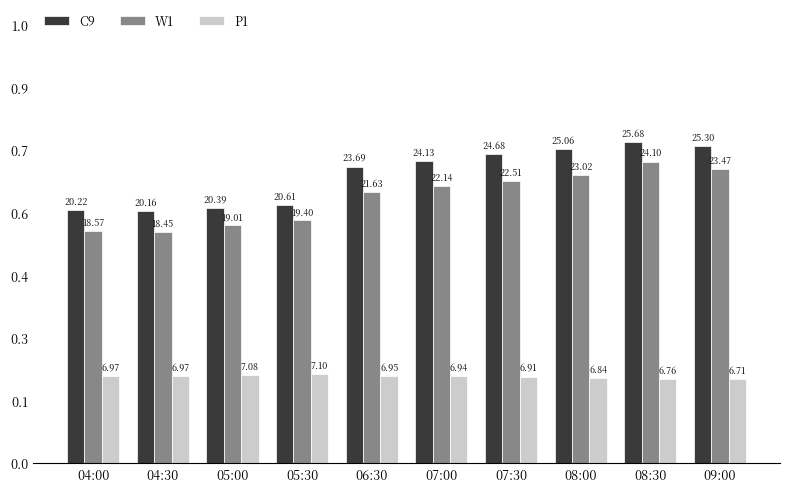

What are all the series names shown in the legend?

C9, W1, P1